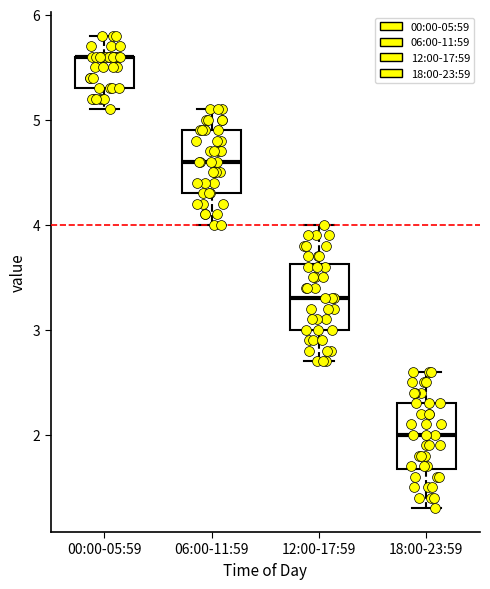

Reading left to right, read every box against the y-axis: the position of its median line, the range the box covers, and the ends of its whiskers. The values are not printed on the chart, so give them approximately, as read against the axis.

00:00-05:59: median 5.6 (drawn on the box's upper edge), box 5.3 to 5.6, whiskers 5.1 to 5.8
06:00-11:59: median 4.6, box 4.3 to 4.9, whiskers 4.0 to 5.1
12:00-17:59: median 3.3, box 3.0 to 3.6, whiskers 2.7 to 4.0
18:00-23:59: median 2.0, box 1.7 to 2.3, whiskers 1.3 to 2.6